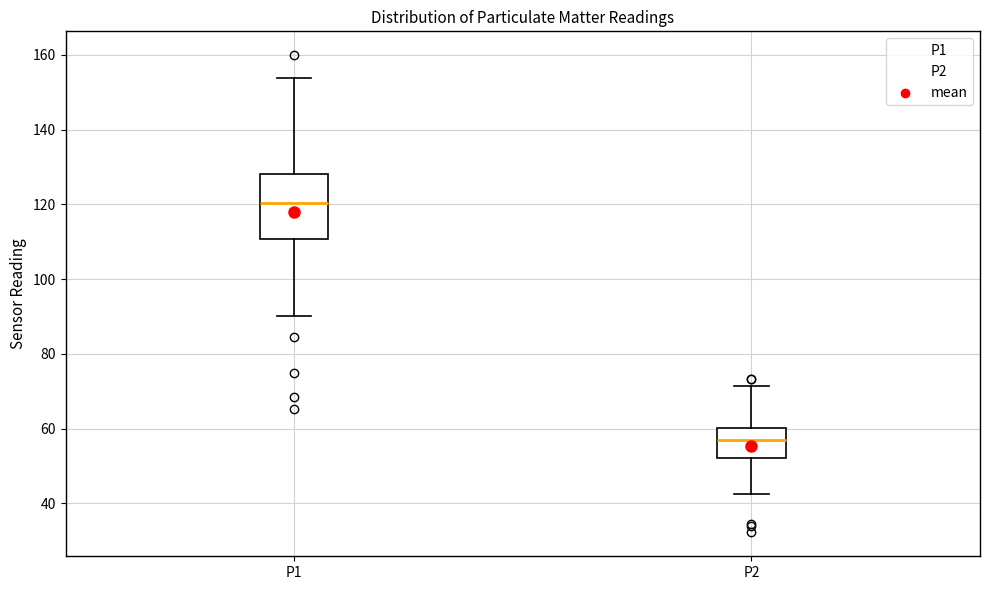

Reading left to right, transcribe this box plot: for each box, give where its median line is, the range the box spans, and where its two whiskers end, as read against the y-axis. The values are not printed on the chart, so give them approximately, as read against the axis.

P1: median 120, box 110 to 128, whiskers 90 to 154
P2: median 56, box 52 to 60, whiskers 42 to 72